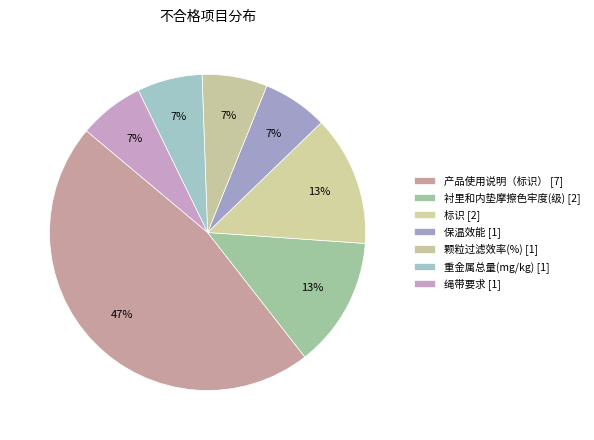

To the nearest percent, what percentage of the pie is 颗粒过滤效率(%)?

7%